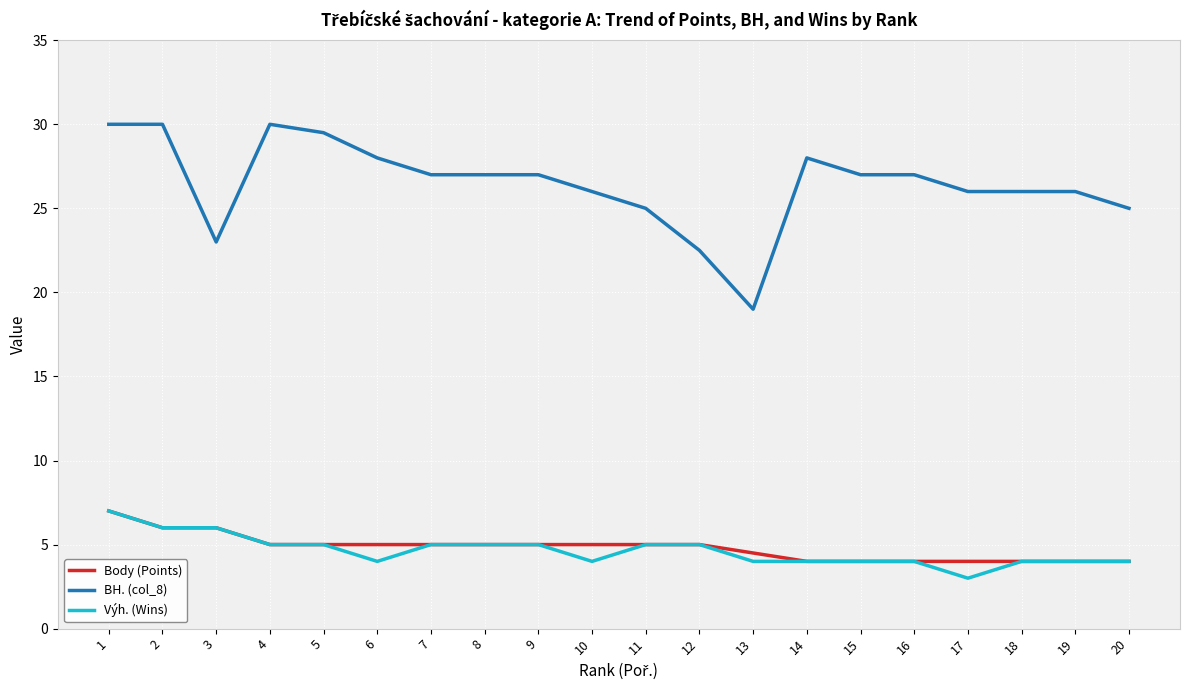

Which series changed the most between 14 and 20?

BH. (col_8)